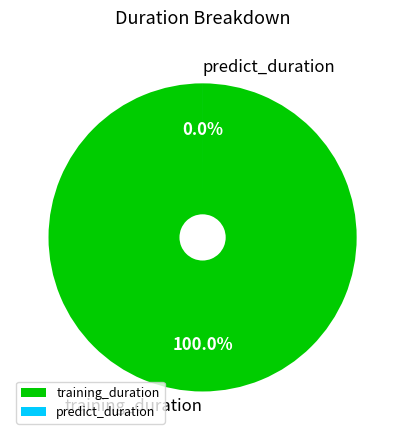

What is the total percentage of predict_duration and training_duration?

100.0%